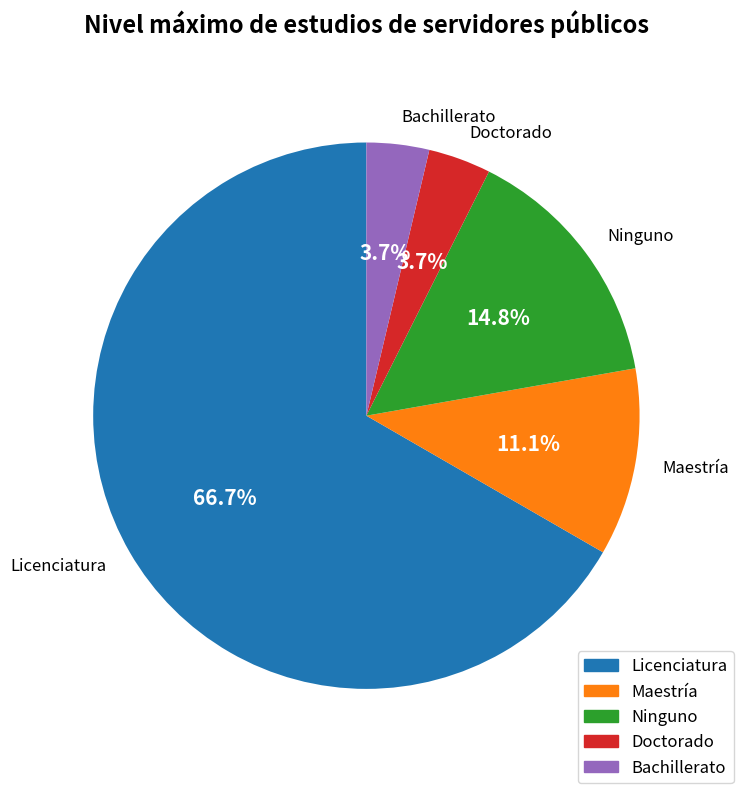

How many segments does this pie chart have?

5